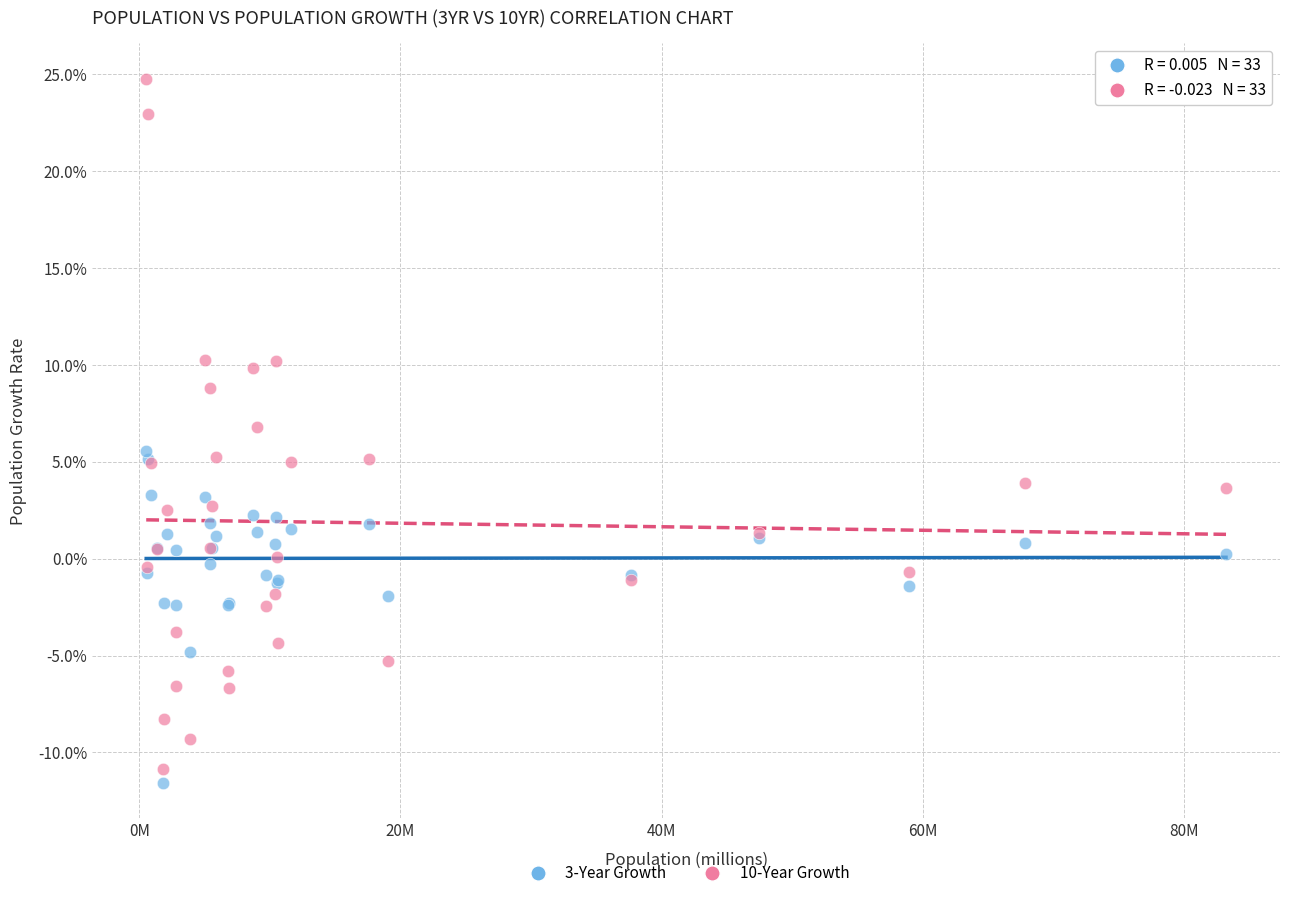

What are all the series names shown in the legend?

3-Year Growth, 10-Year Growth